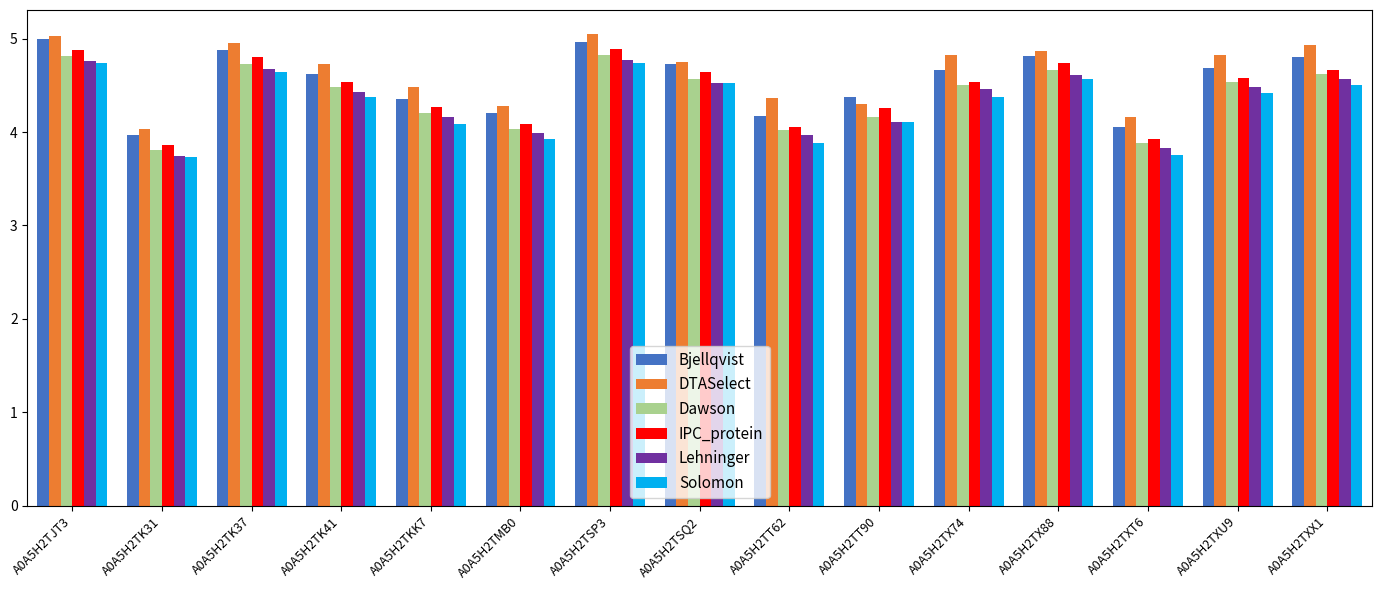

Rank the series at A0A5H2TK41 from lowest to highest value.

Solomon, Lehninger, Dawson, IPC_protein, Bjellqvist, DTASelect